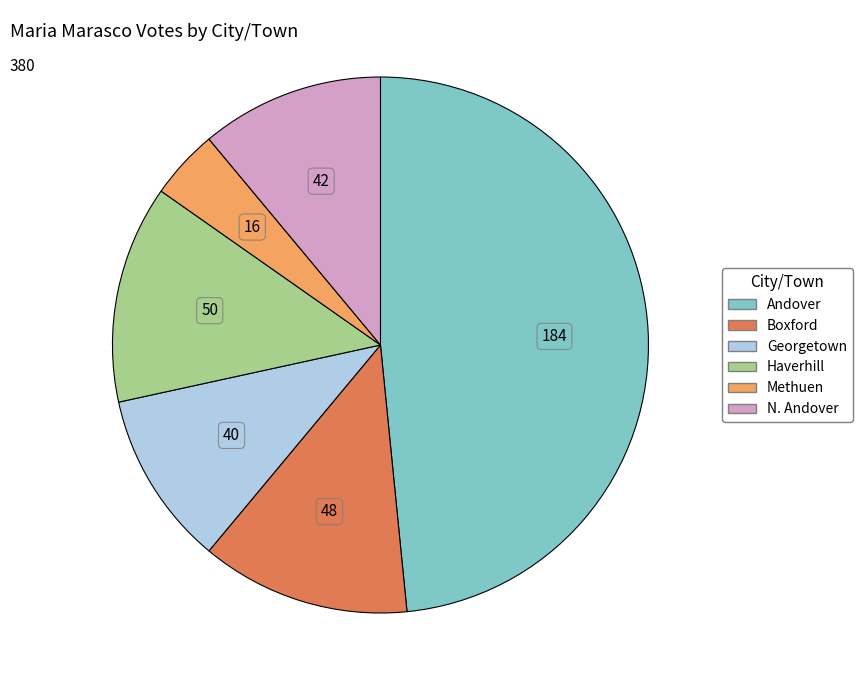

Is it true that Andover is 34% of the pie?

False